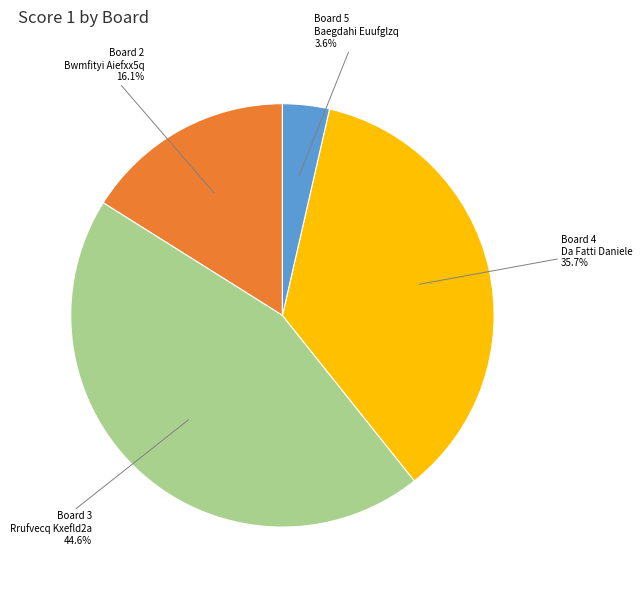

Does any single category account for the majority?

No